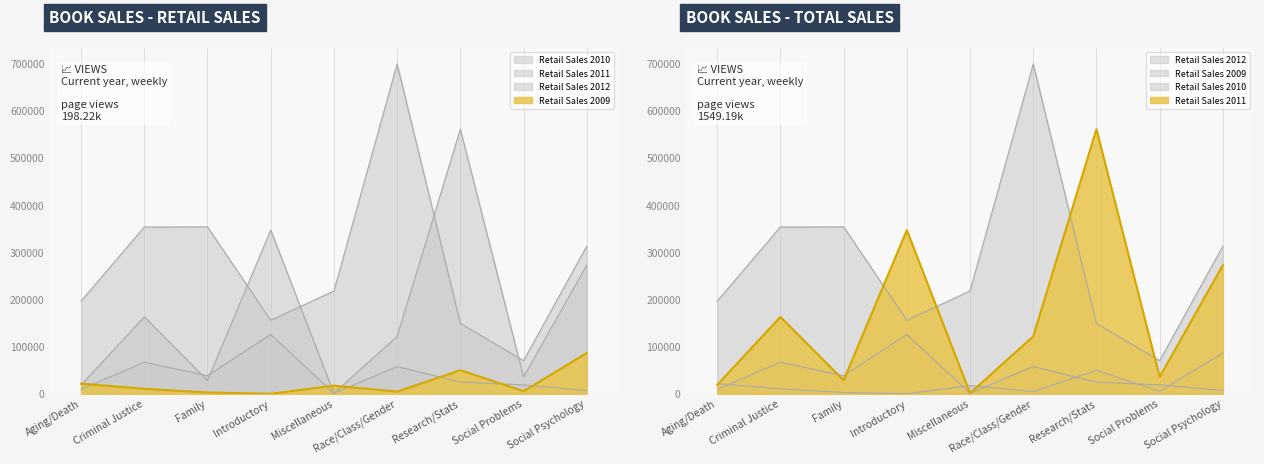

Which series has the largest total across all categories?

Retail Sales 2012